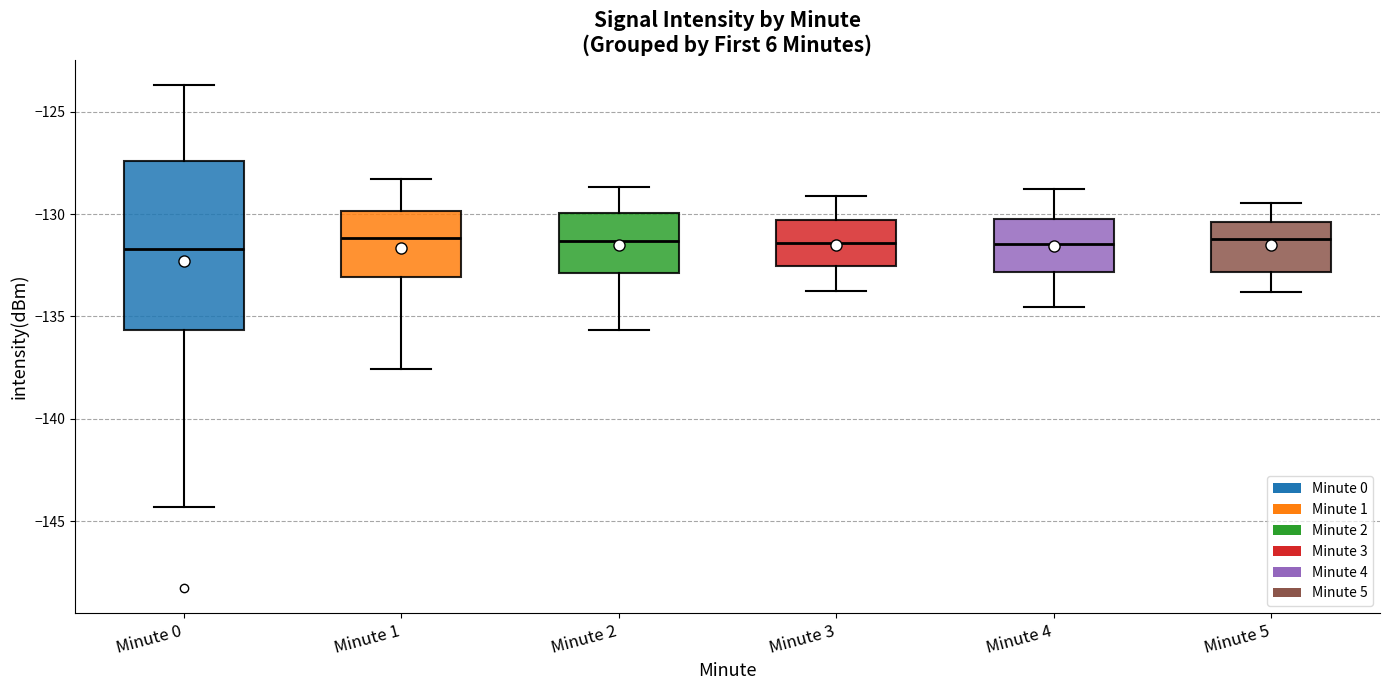

Reading left to right, read every box against the y-axis: the position of its median line, the range the box covers, and the ends of its whiskers. The values are not printed on the chart, so give them approximately, as read against the axis.

Minute 0: median -131.5, box -135.5 to -127.5, whiskers -144.5 to -123.5
Minute 1: median -131.0, box -133.0 to -130.0, whiskers -137.5 to -128.5
Minute 2: median -131.5, box -133.0 to -130.0, whiskers -135.5 to -128.5
Minute 3: median -131.5, box -132.5 to -130.5, whiskers -134.0 to -129.0
Minute 4: median -131.5, box -133.0 to -130.5, whiskers -134.5 to -129.0
Minute 5: median -131.0, box -133.0 to -130.5, whiskers -134.0 to -129.5